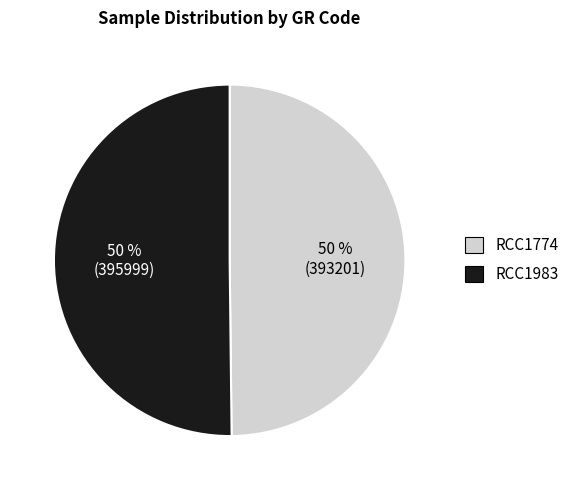

Is it true that RCC1983 is 50% of the pie?

True